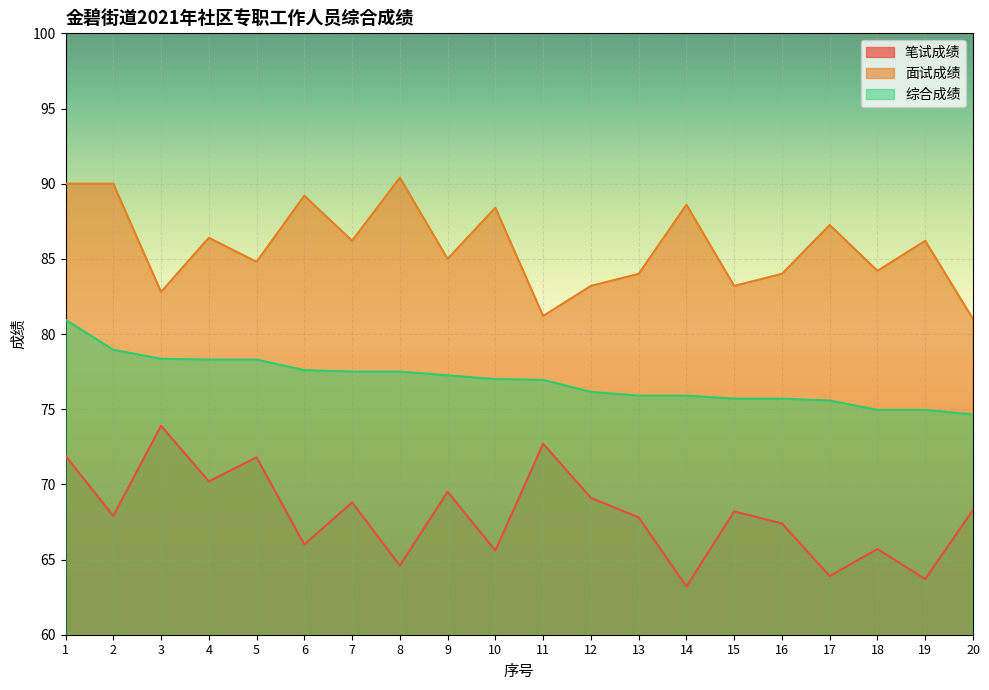

True or false: 面试成绩 has more than 2 points higher than both neighbors.

True